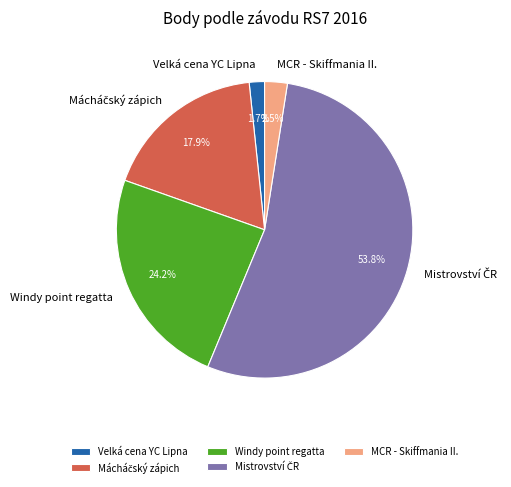

What is the smallest slice in the pie chart?

Velká cena YC Lipna